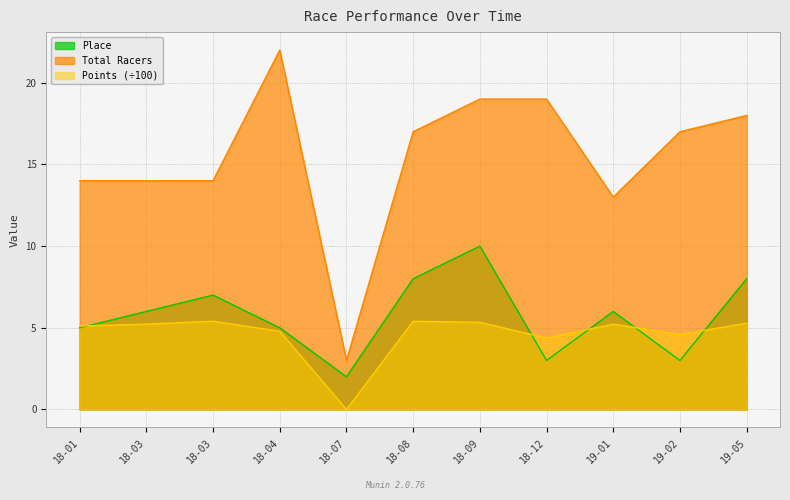

Which series has the largest total across all categories?

Total Racers